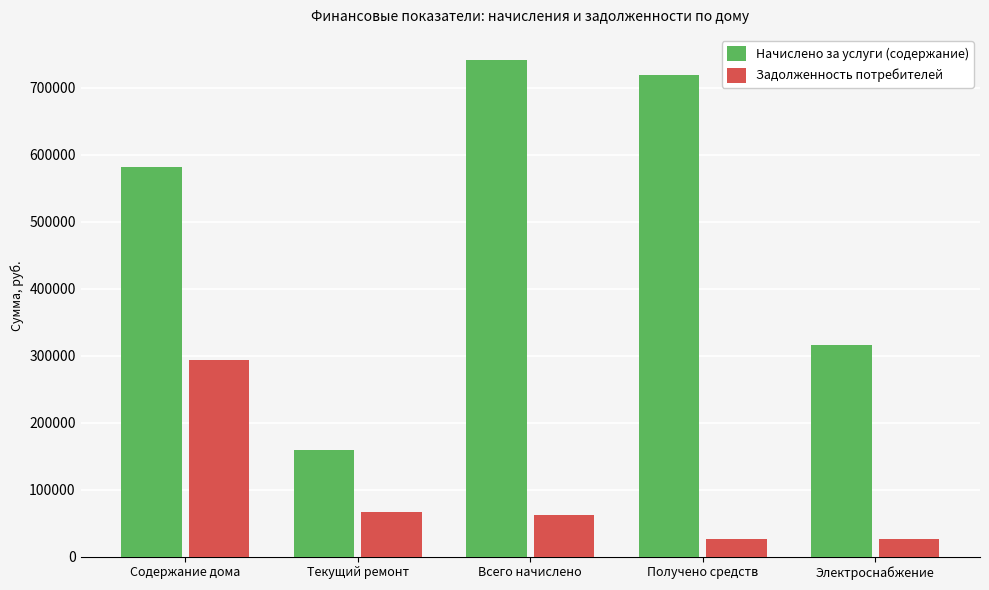

Rank the categories by Начислено за услуги (содержание) value from lowest to highest.

Текущий ремонт, Электроснабжение, Содержание дома, Получено средств, Всего начислено